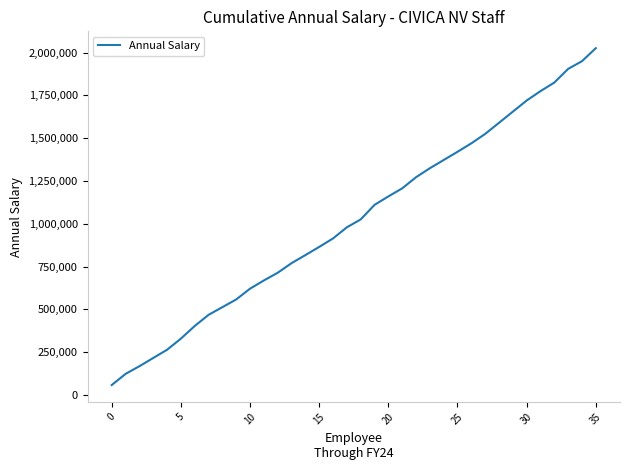

True or false: there are more than 0 points higher than both neighbors.

False